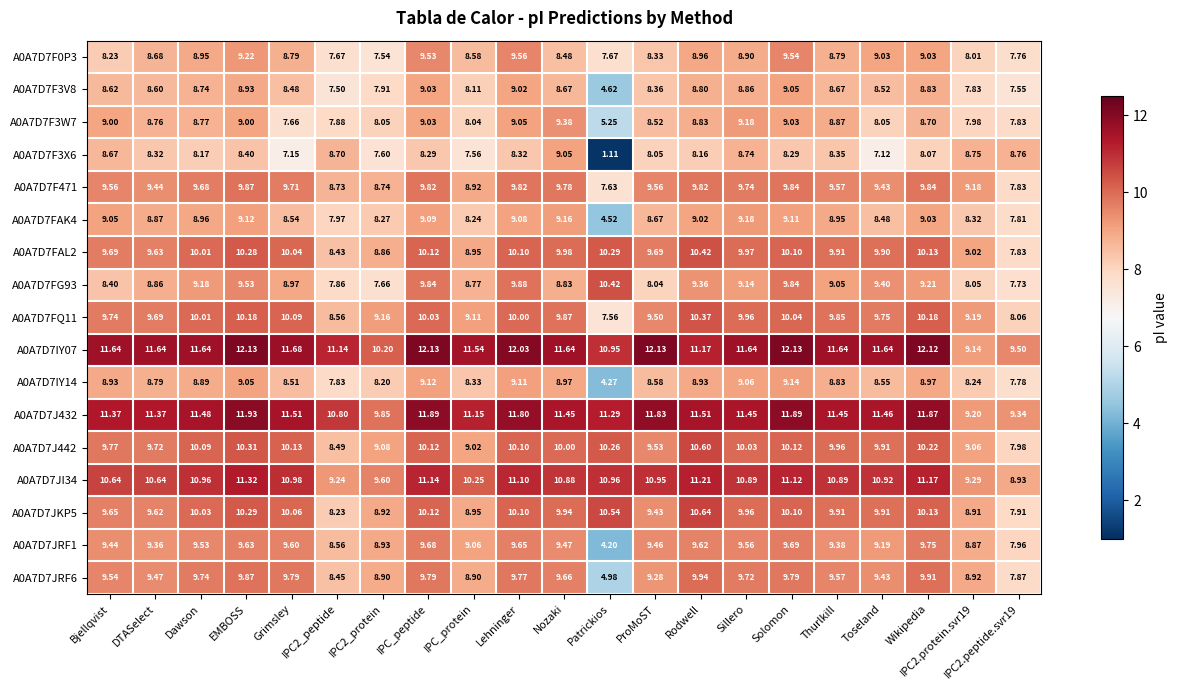

How many data points in A0A7D7FQ11 are above 9?

18